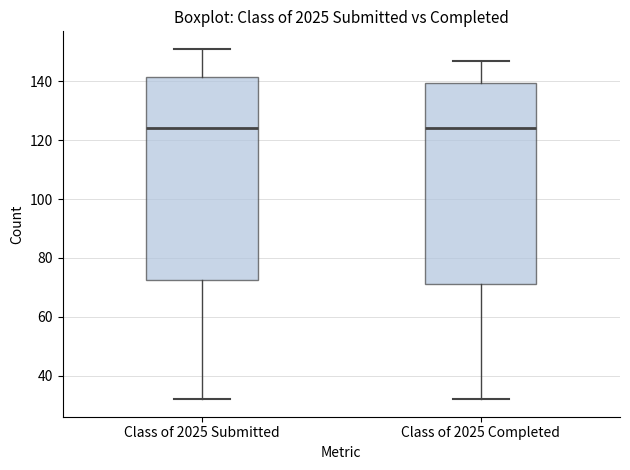

Reading left to right, read every box against the y-axis: the position of its median line, the range the box covers, and the ends of its whiskers. The values are not printed on the chart, so give them approximately, as read against the axis.

Class of 2025 Submitted: median 124, box 72 to 142, whiskers 32 to 152
Class of 2025 Completed: median 124, box 72 to 140, whiskers 32 to 148